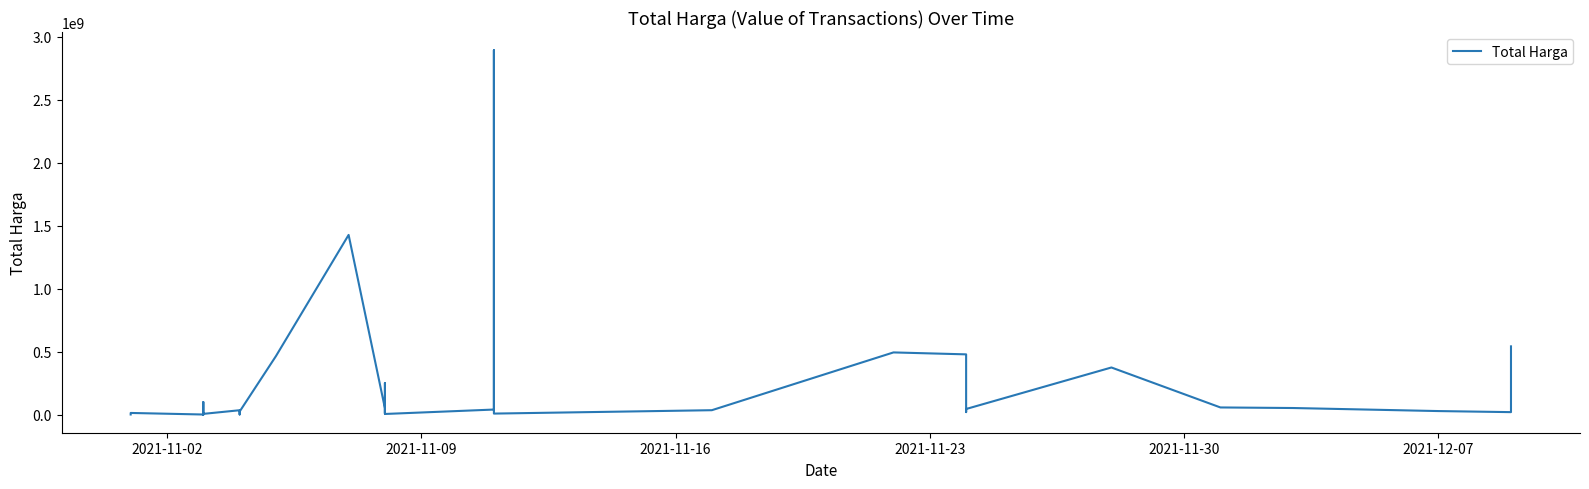

What is the minimum value shown in the chart?

78000